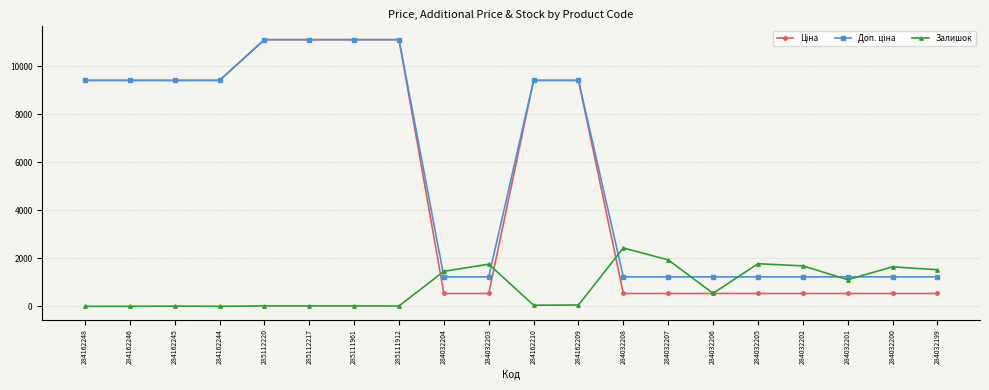

Does the chart display data point markers on the line(s)?

Yes